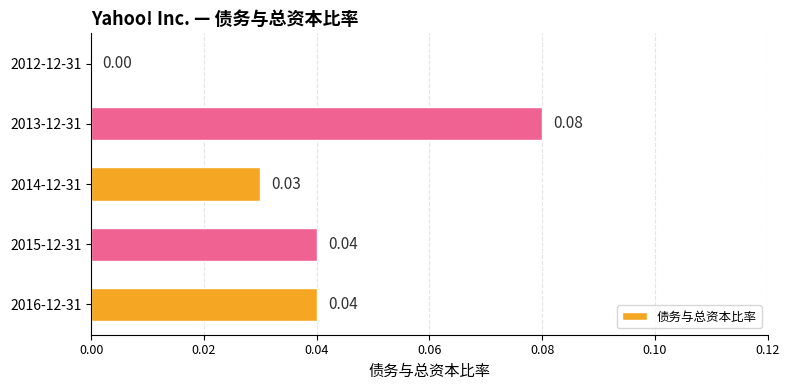

Between 2012-12-31 and 2015-12-31, which is larger?

2015-12-31